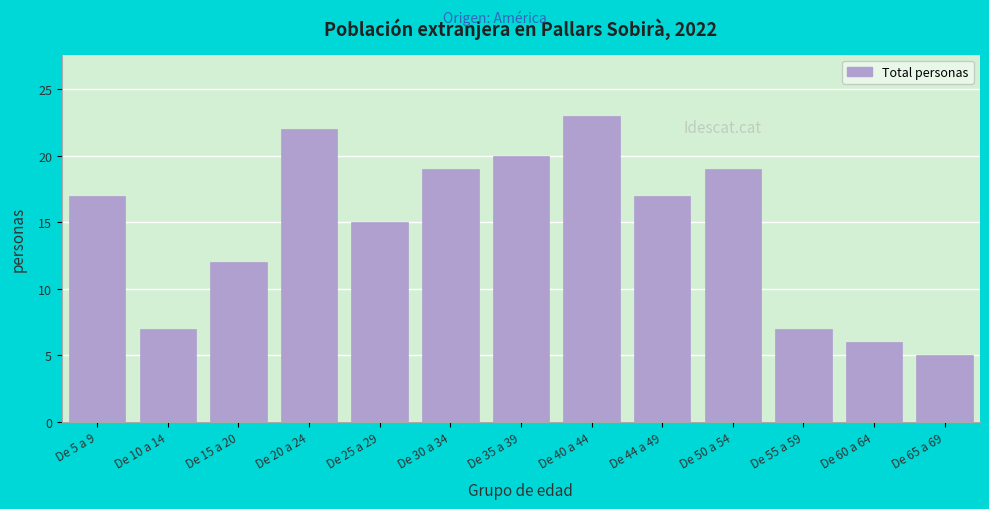

Reading left to right, what are all the values shown in this chart?

17	7	12	22	15	19	20	23	17	19	7	6	5